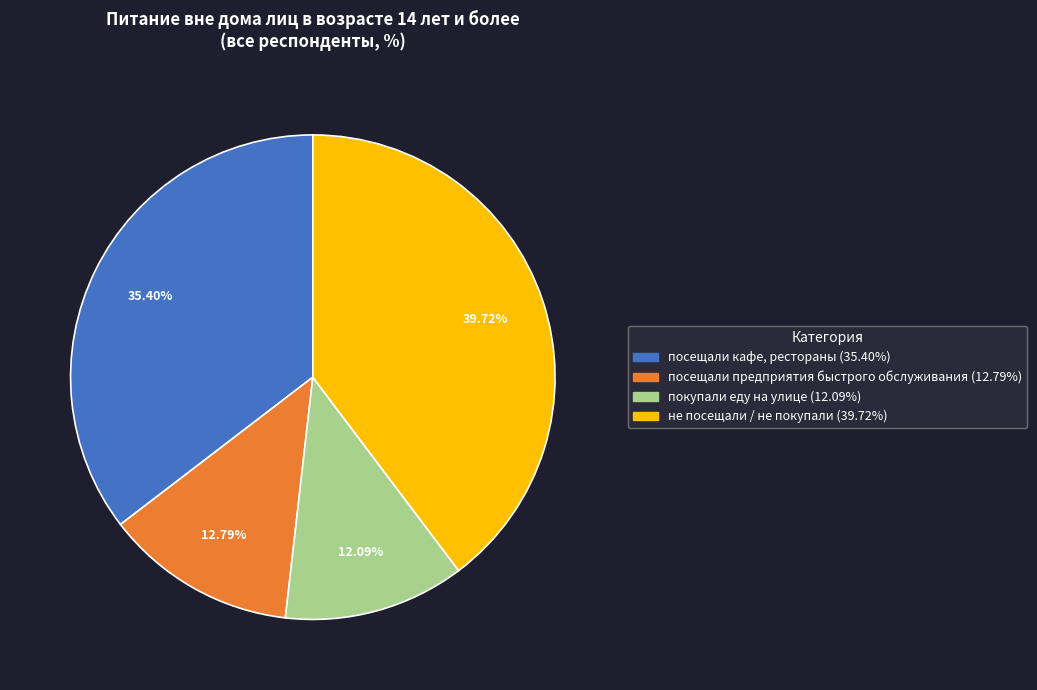

To the nearest percent, what portion does посещали кафе, рестораны represent?

35%